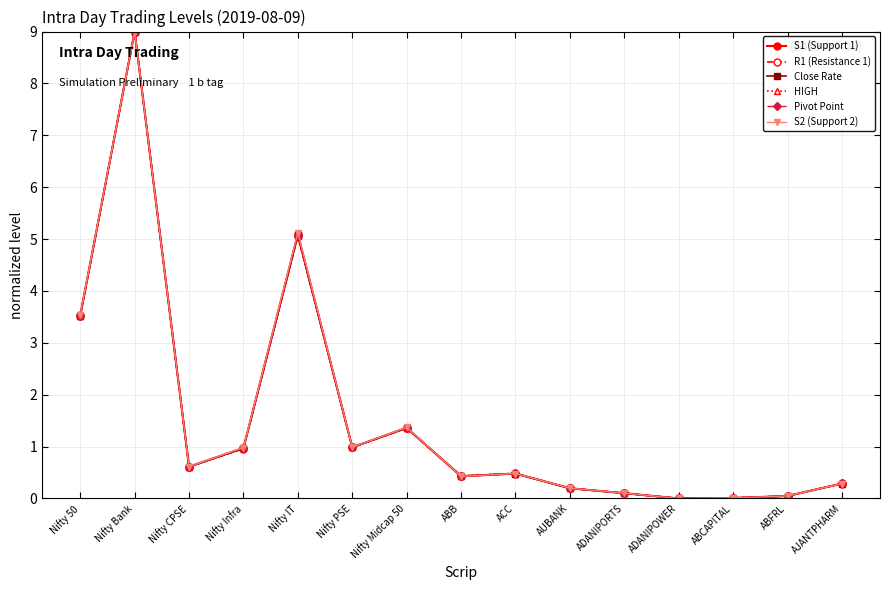

At which category does S1 (Support 1) reach its first local peak?

Nifty Bank